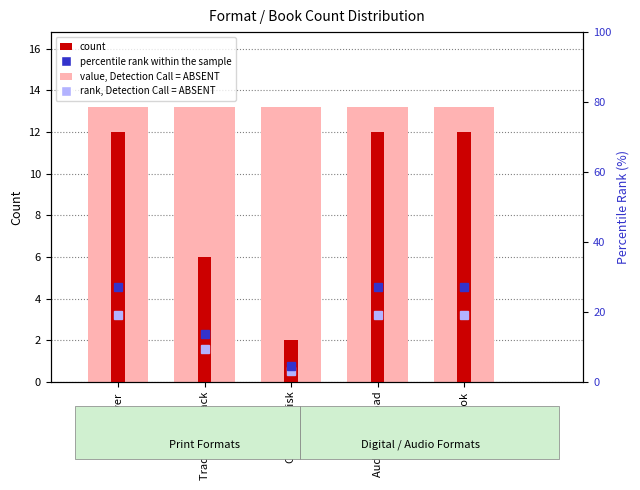

What is the total value across all series at Compact Disk?

9.7